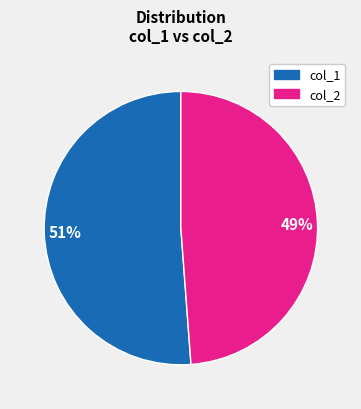

Is there a majority slice in this chart?

Yes